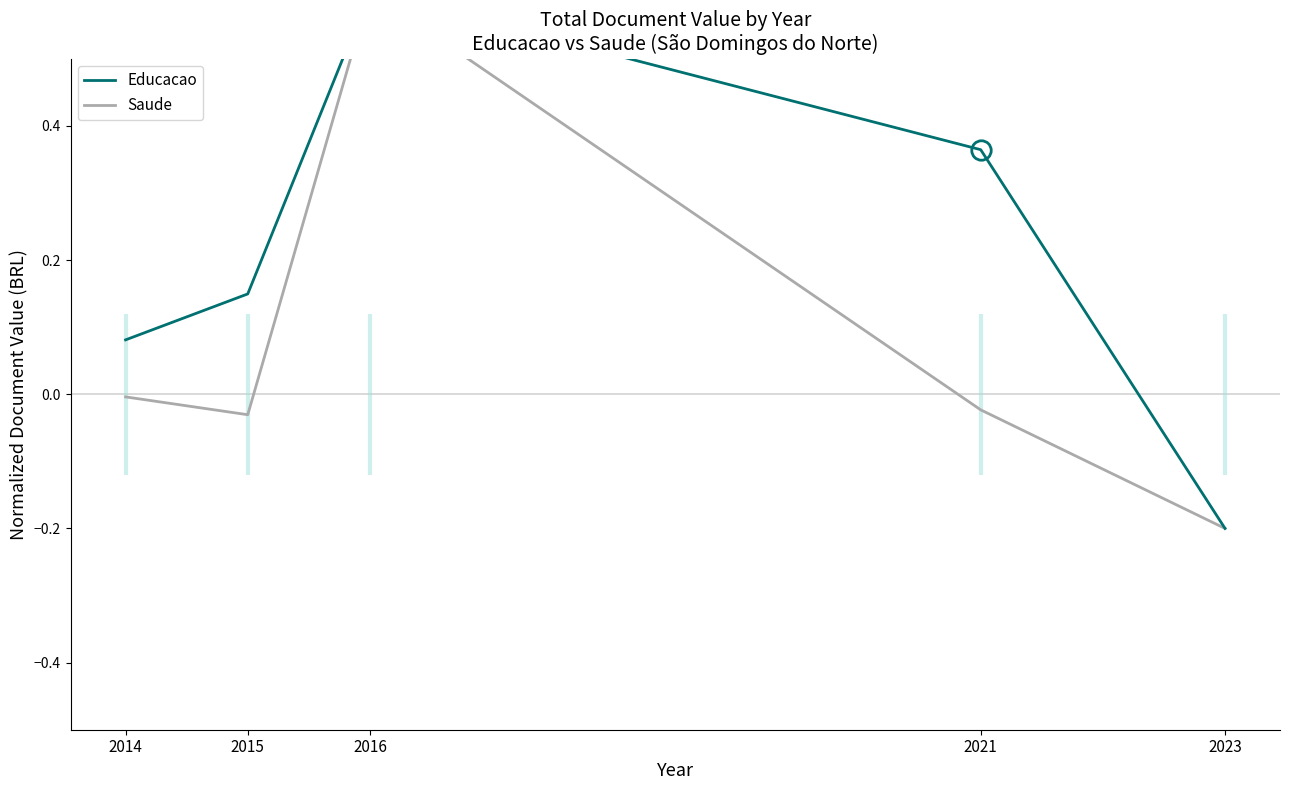

Count the number of categories in the chart.

5